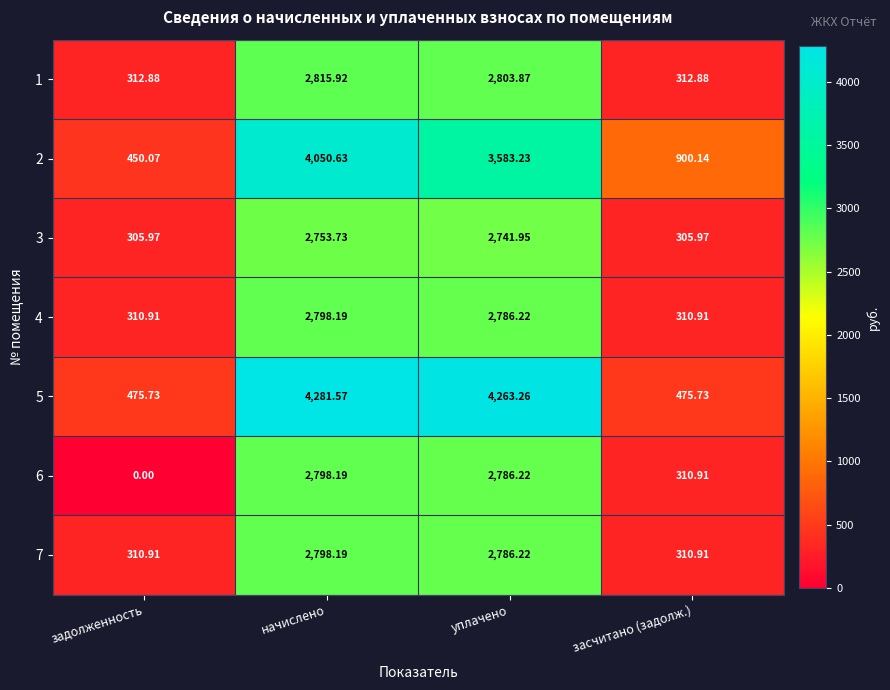

Which category has the highest value across all series?

начислено